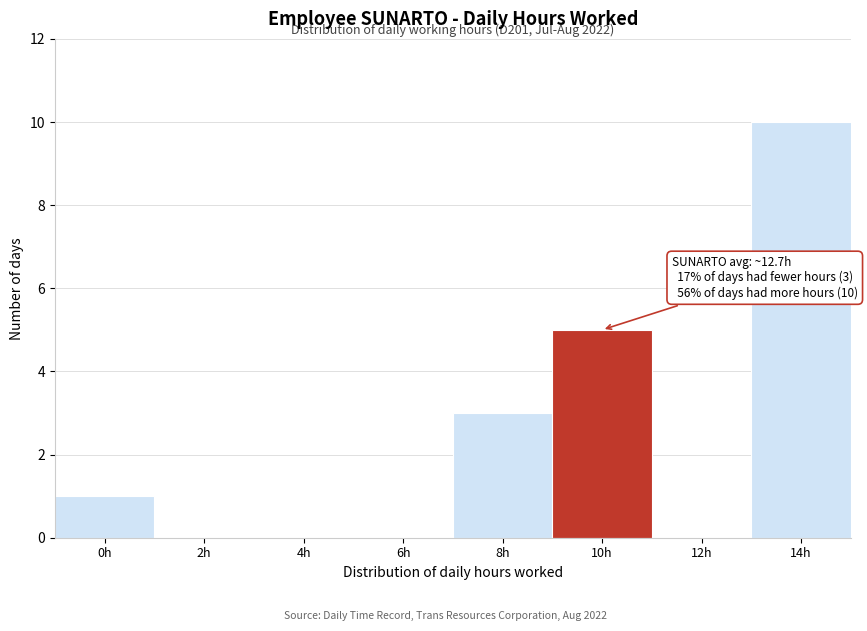

Reading left to right, what are all the values shown in this chart?

0h=1	2h=0	4h=0	6h=0	8h=3	10h=5	12h=0	14h=10